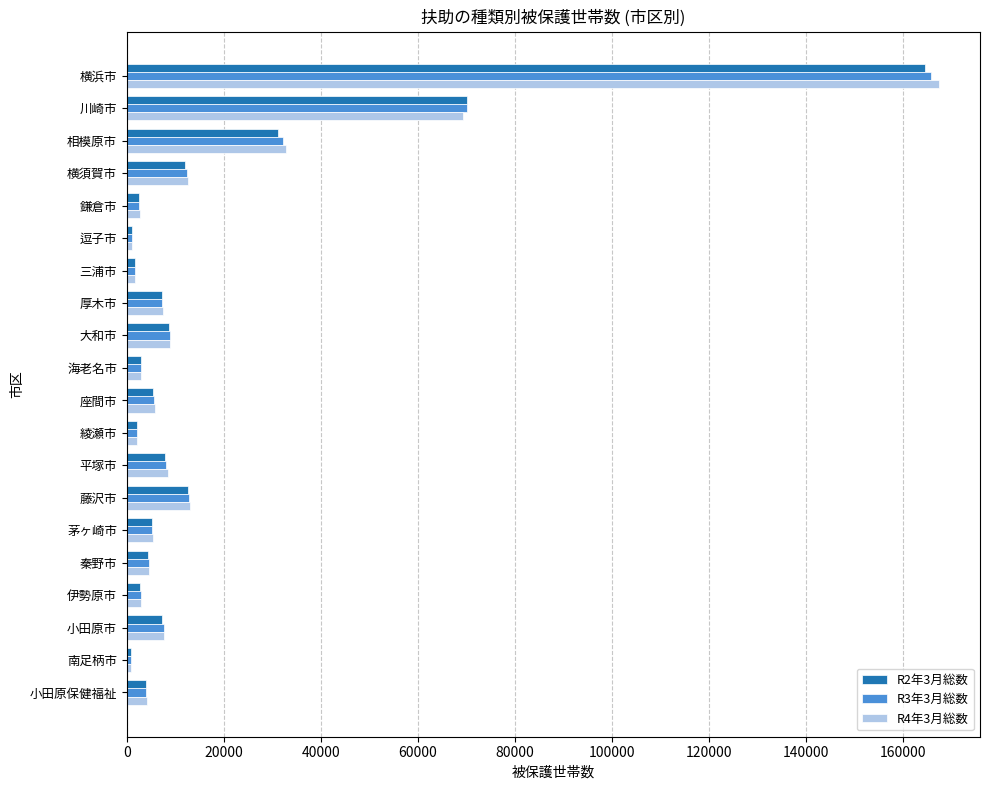

What is the spread (max minus min) of values at 茅ヶ崎市?

149